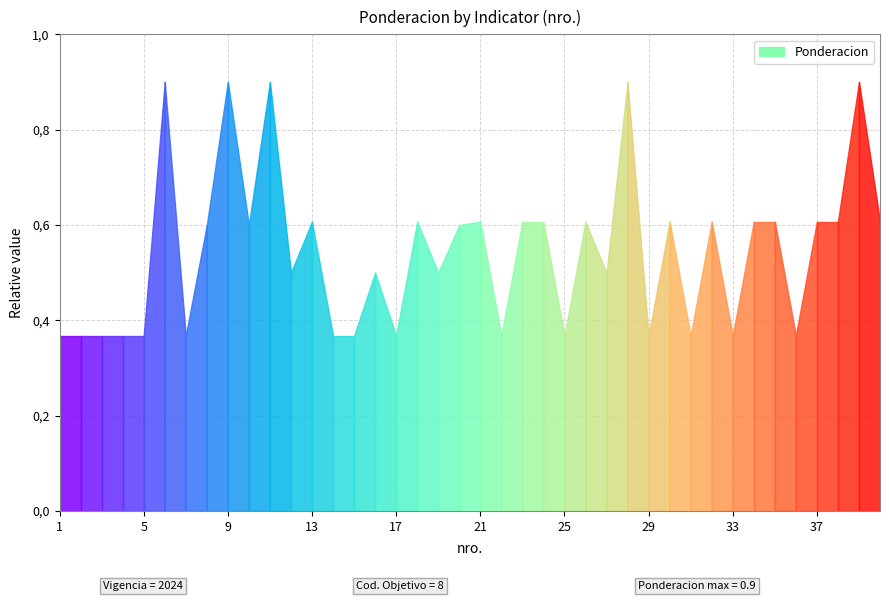

Is this an area chart (filled region under the line)?

Yes